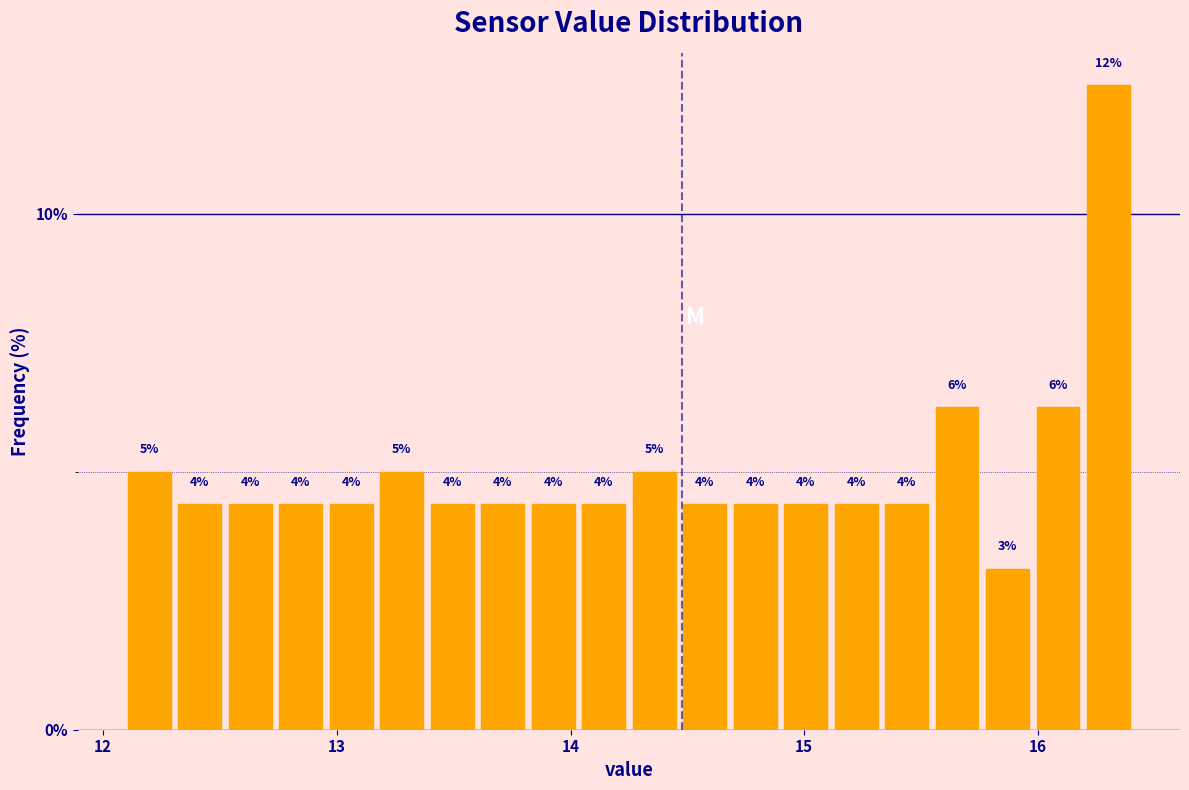

Around what value on the x-axis is the tallest bar? Give the approximate position of its centre, as read against the axis.

16.3